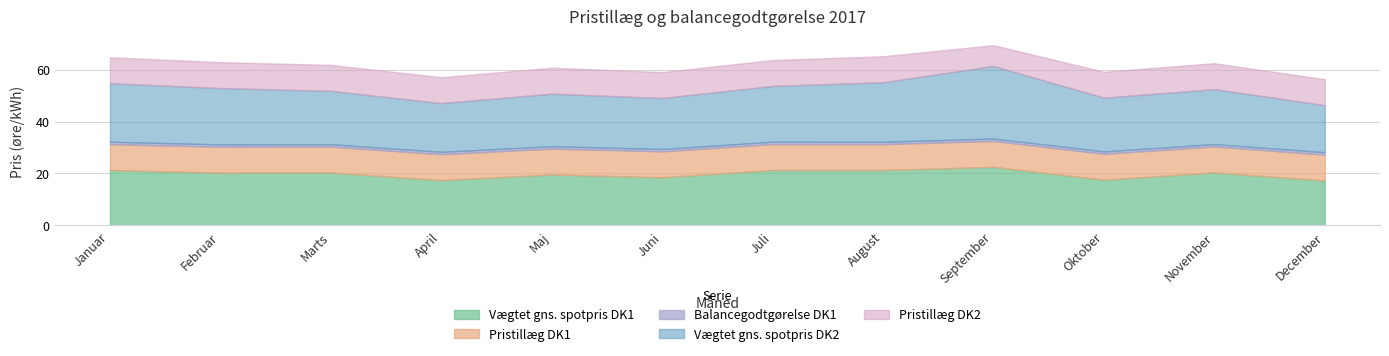

Which label corresponds to the smallest value in the chart?

Januar